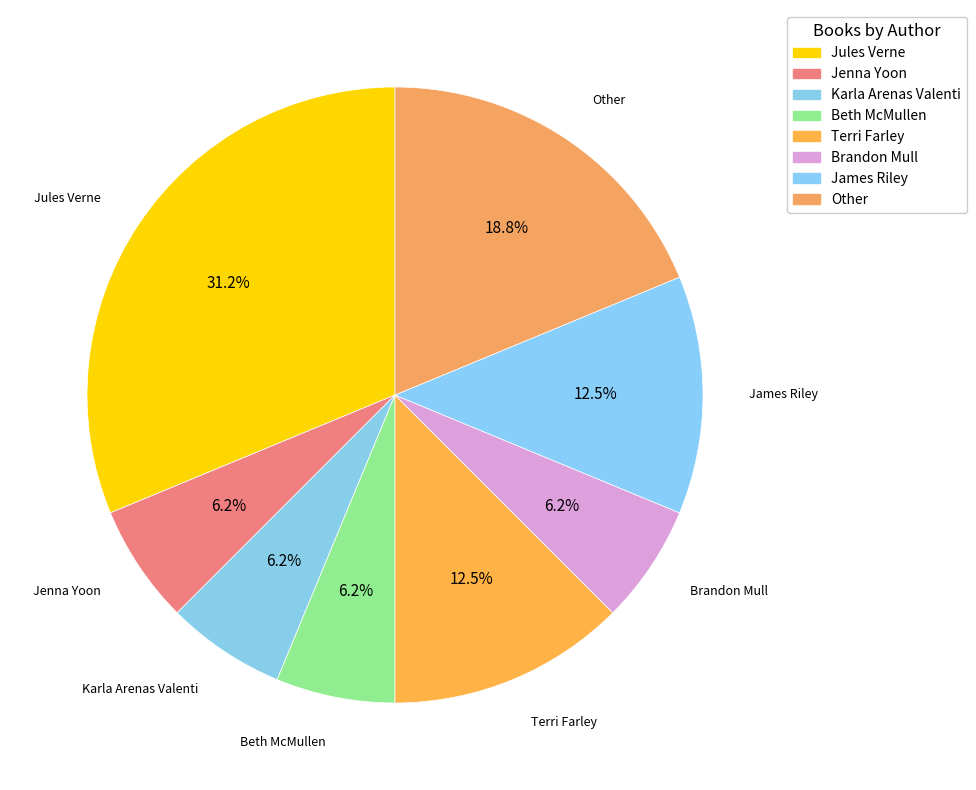

To the nearest percent, what is the average slice percentage?

12%